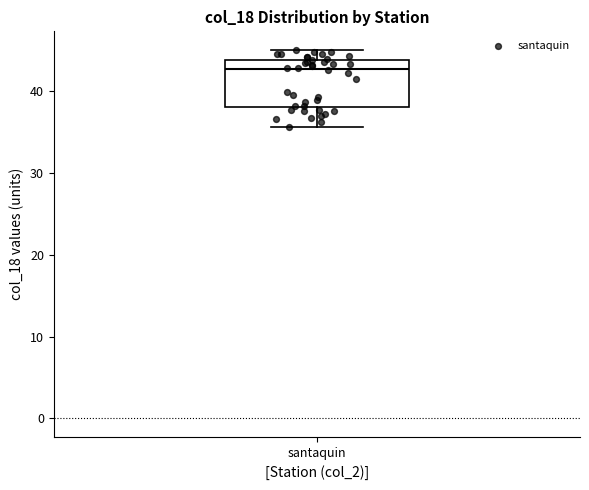

Transcribe this box plot: give where the median line is, the range the box spans, and where the two whiskers end, as read against the y-axis. The values are not printed on the chart, so give them approximately, as read against the axis.

median 43, box 38 to 44, whiskers 36 to 45